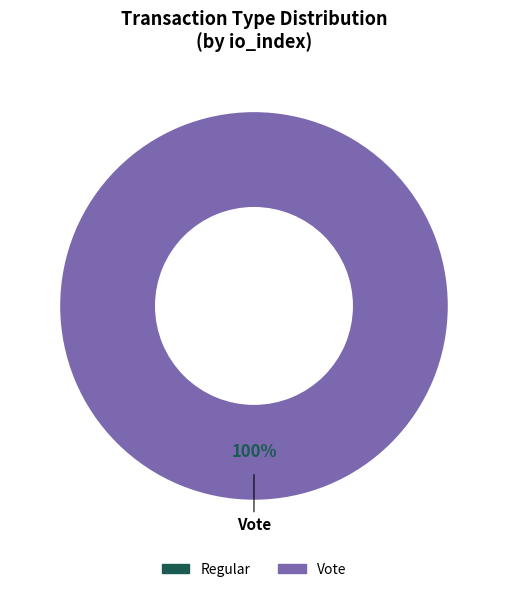

How many slices are in this pie chart?

2